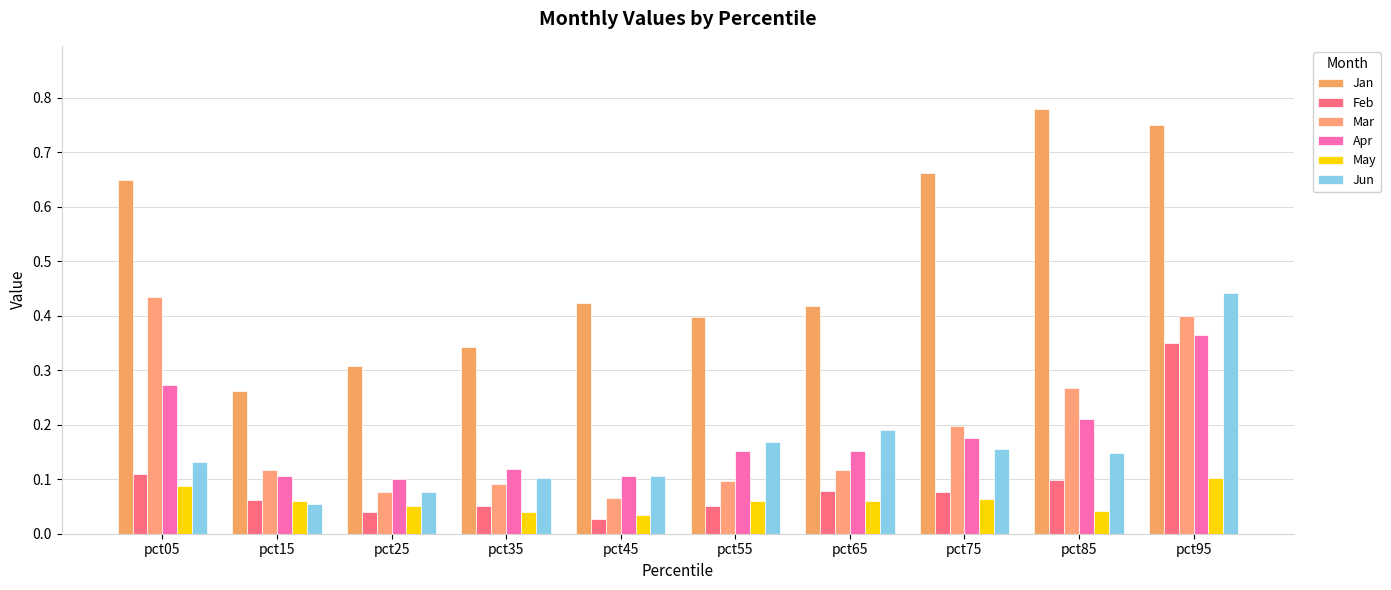

Does the chart contain any negative values?

No